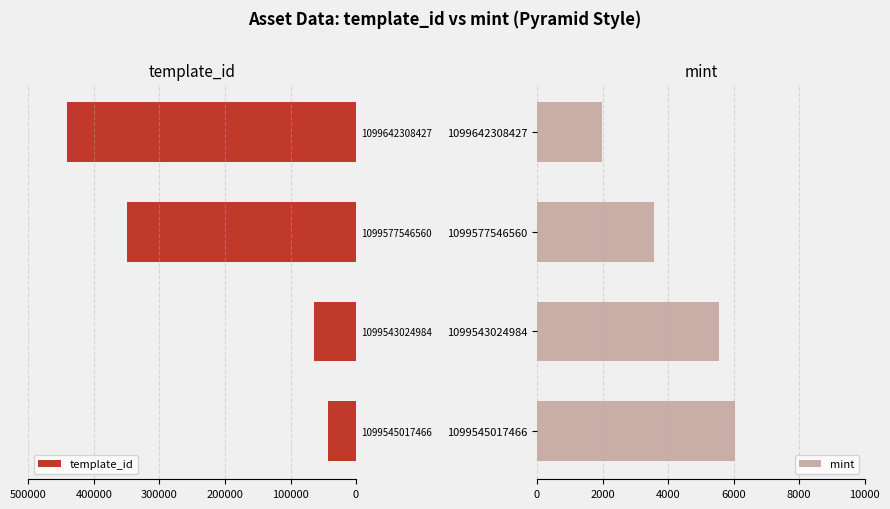

The mint series shows 6052 at 1099545017466. True or false?

True